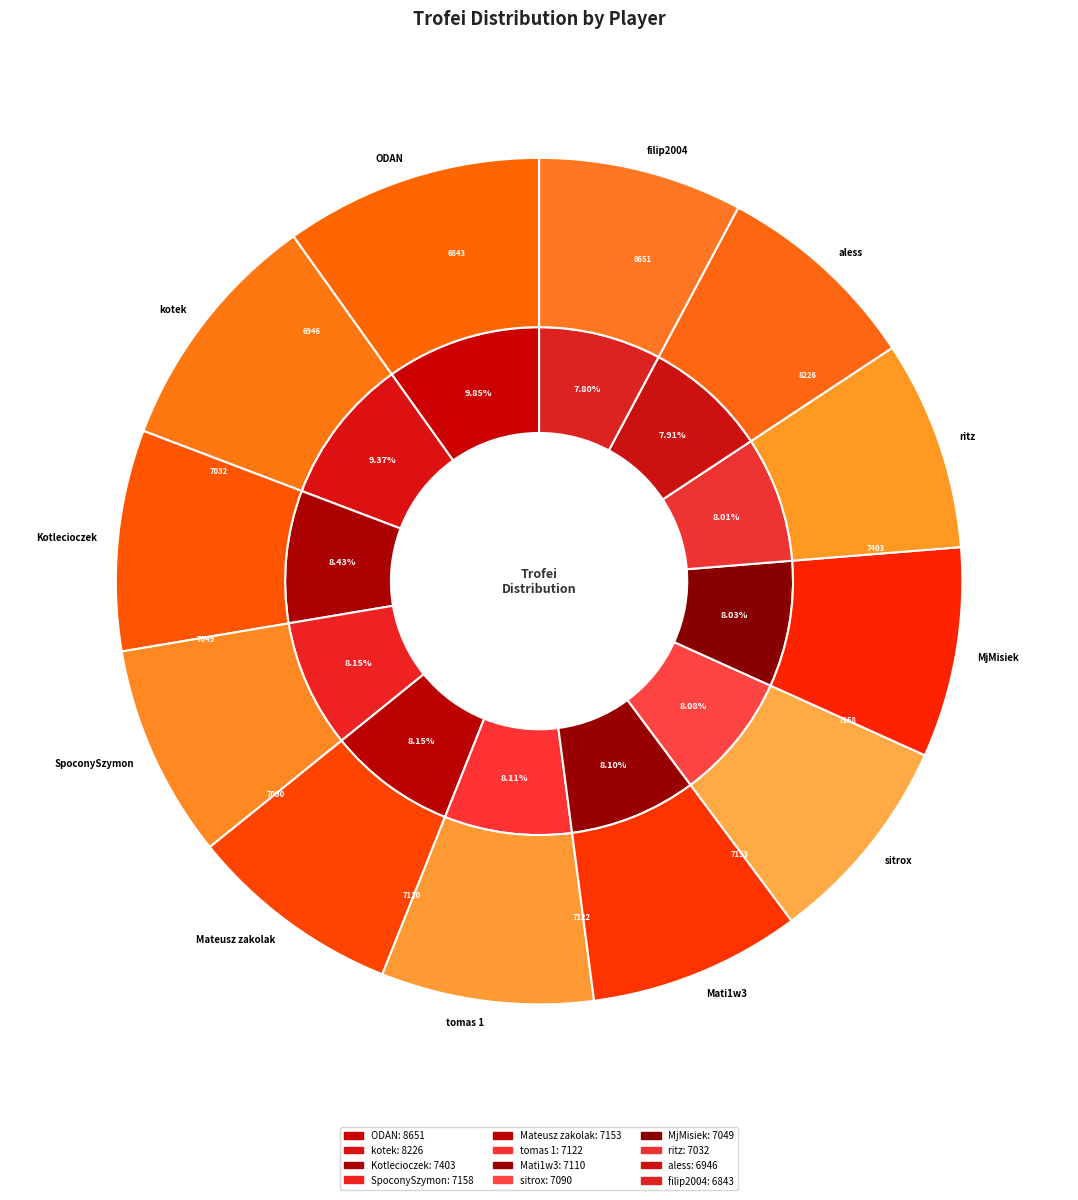

Is it true that kotek is 1% of the pie?

False